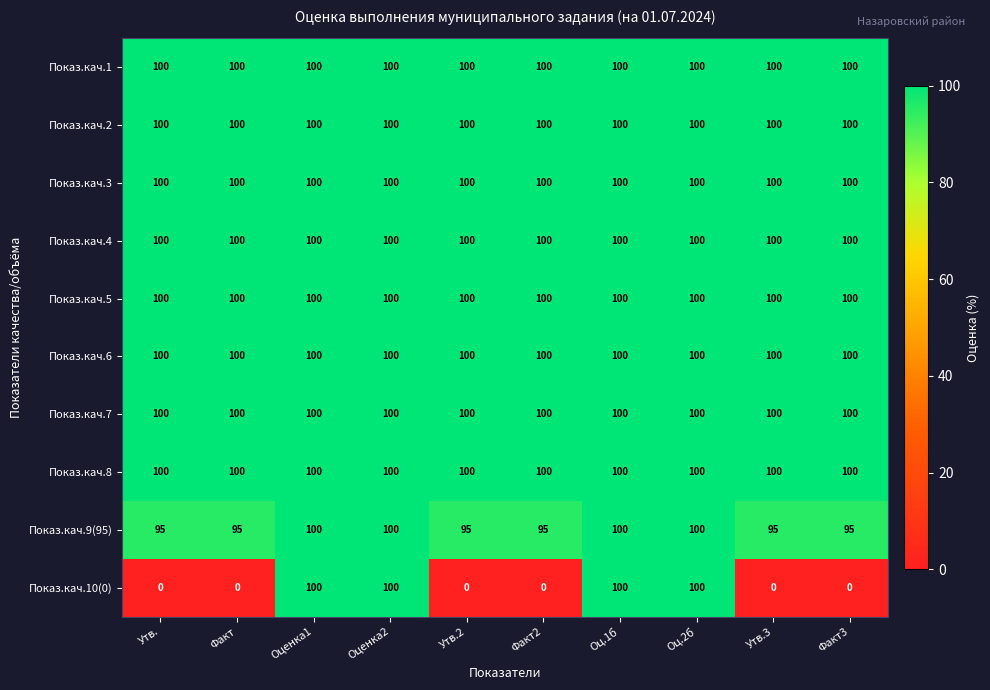

The Показ.кач.4 series shows 45 at Факт. True or false?

False